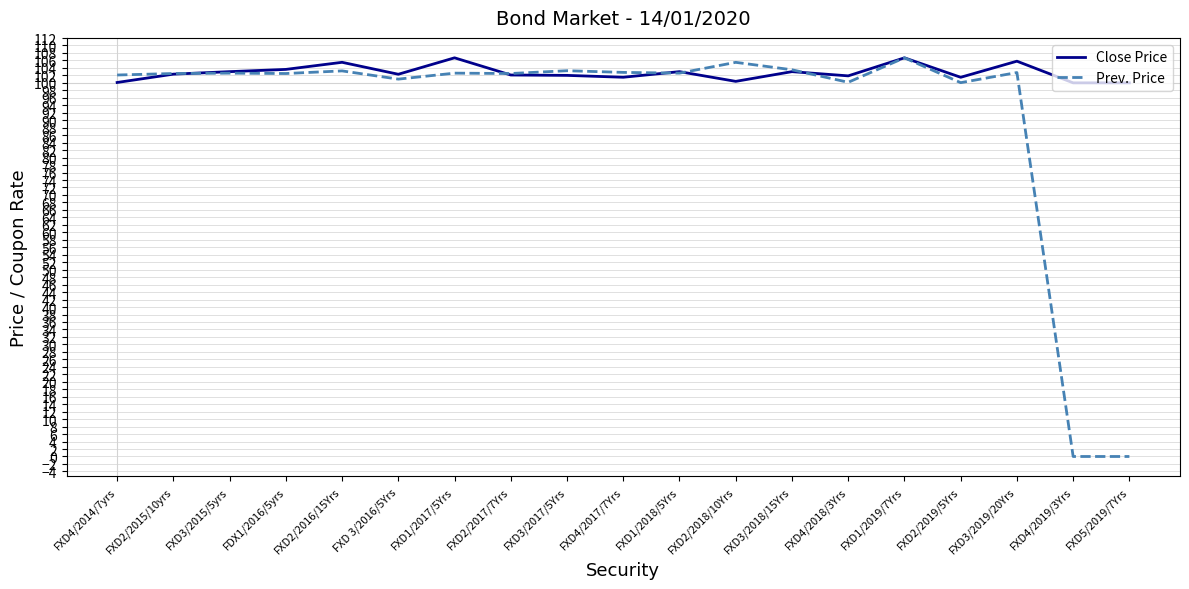

Which series has the widest spread of values?

Prev. Price